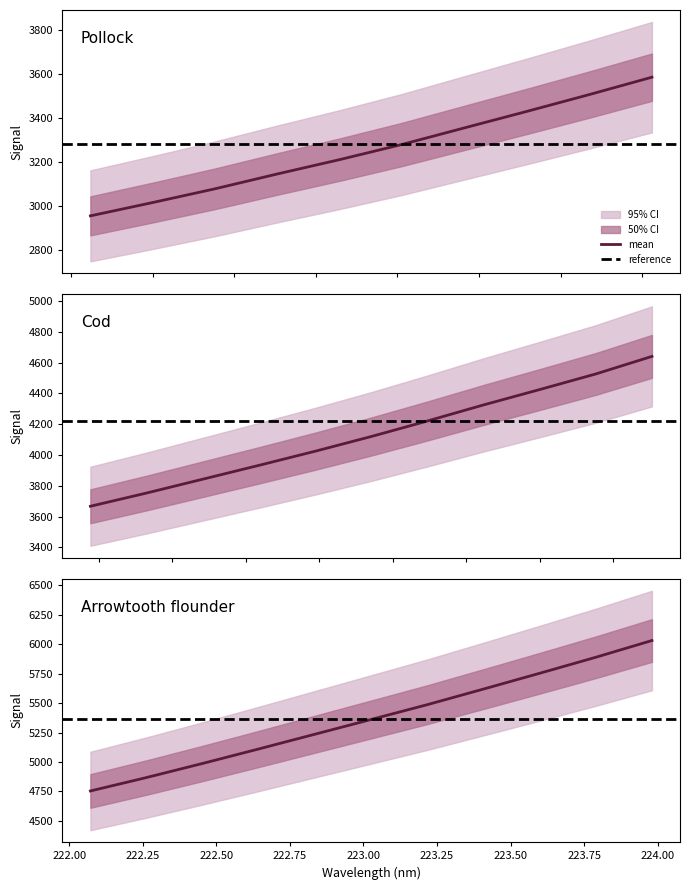

What is the value of the mean point at the 18th from the left?

4325.2